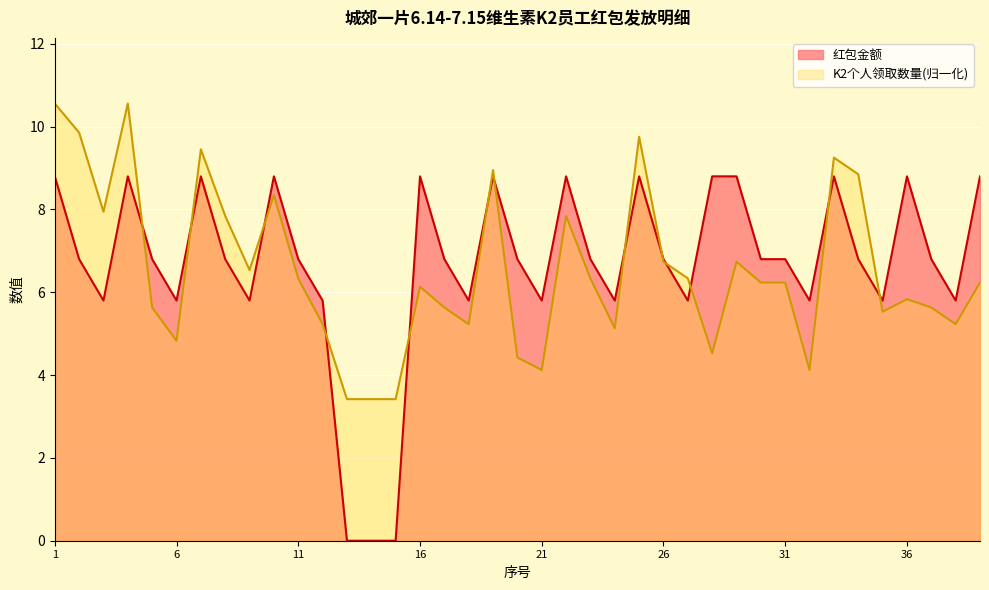

What is the difference between the highest and lowest values at 6?

1.0